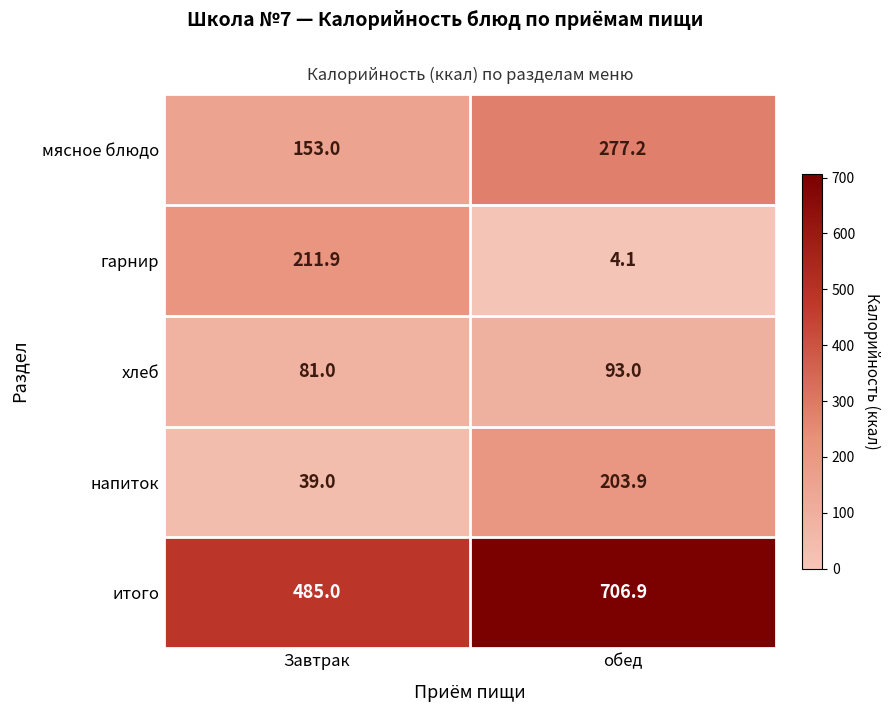

The value of гарнир at обед is 4.1. True or false?

True